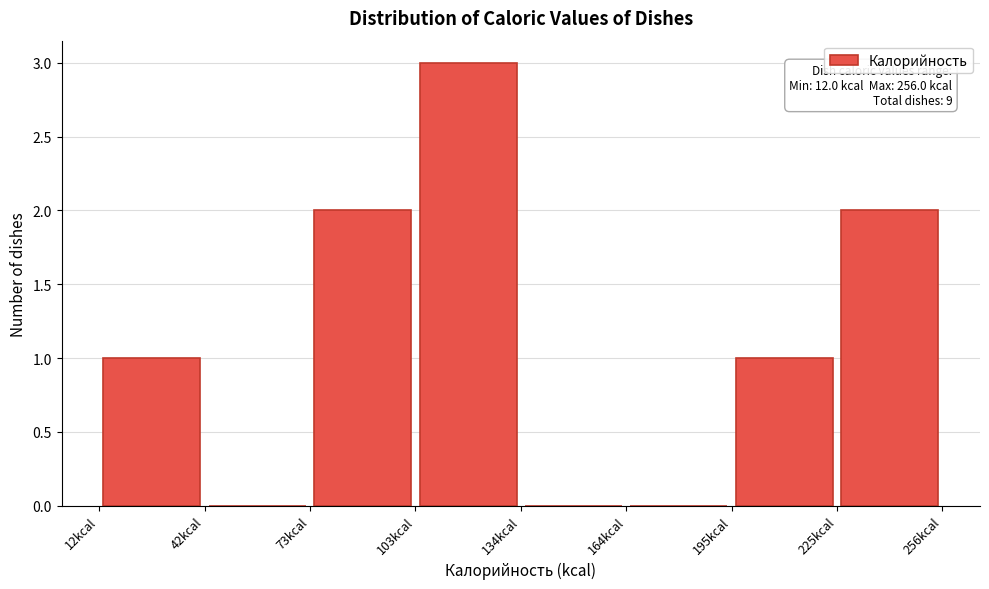

Which range on the x-axis has the tallest bar?

103.5 to 134.0